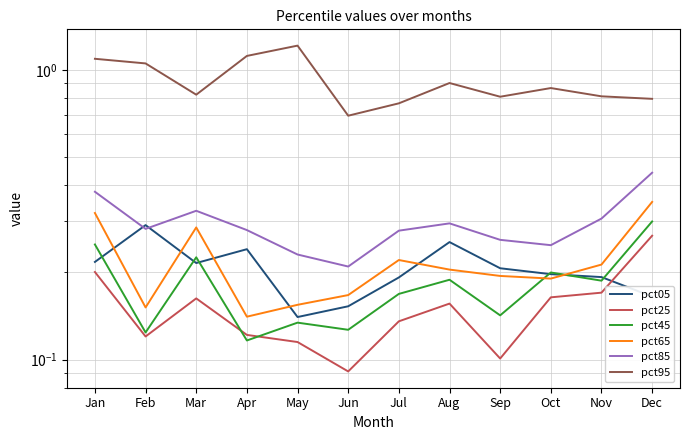

Which category has the highest value in the pct95 series?

May